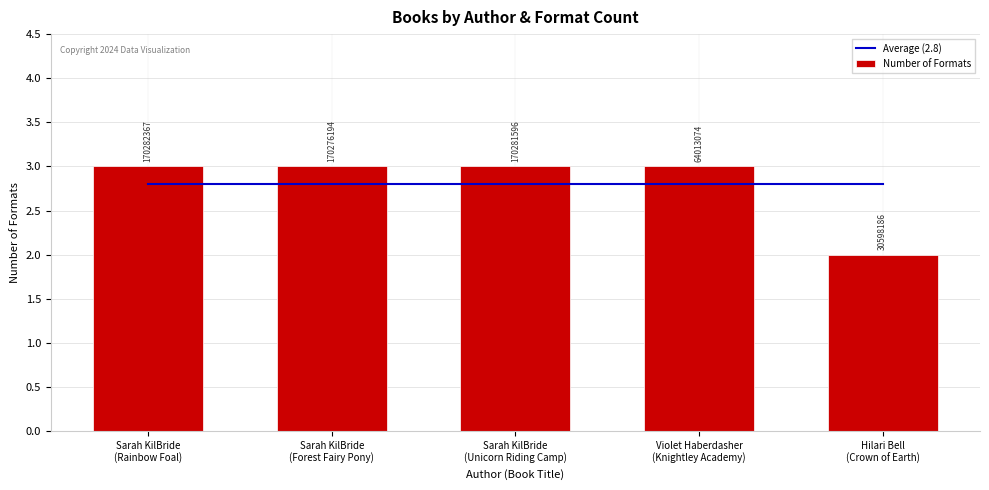

True or false: Average (2.8) has a value of 1.4 at Sarah KilBride
(Forest Fairy Pony).

False